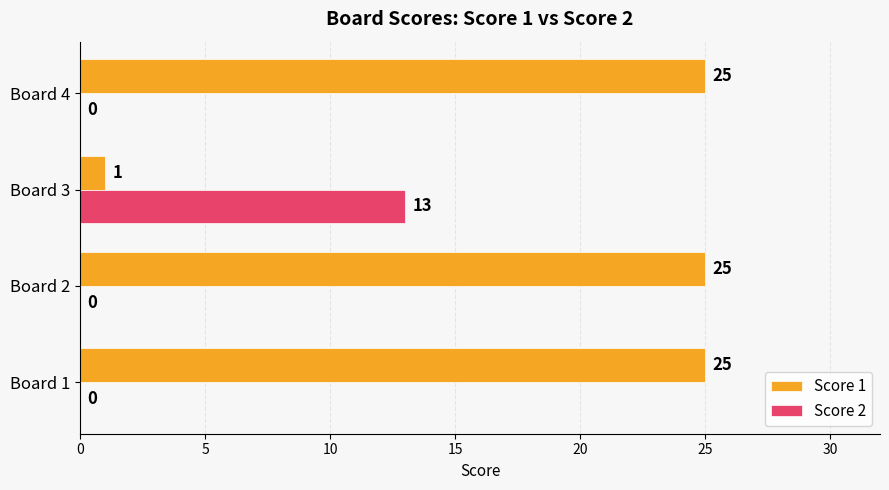

What is the sum of the Score 1 values at Board 1 and Board 3?

26